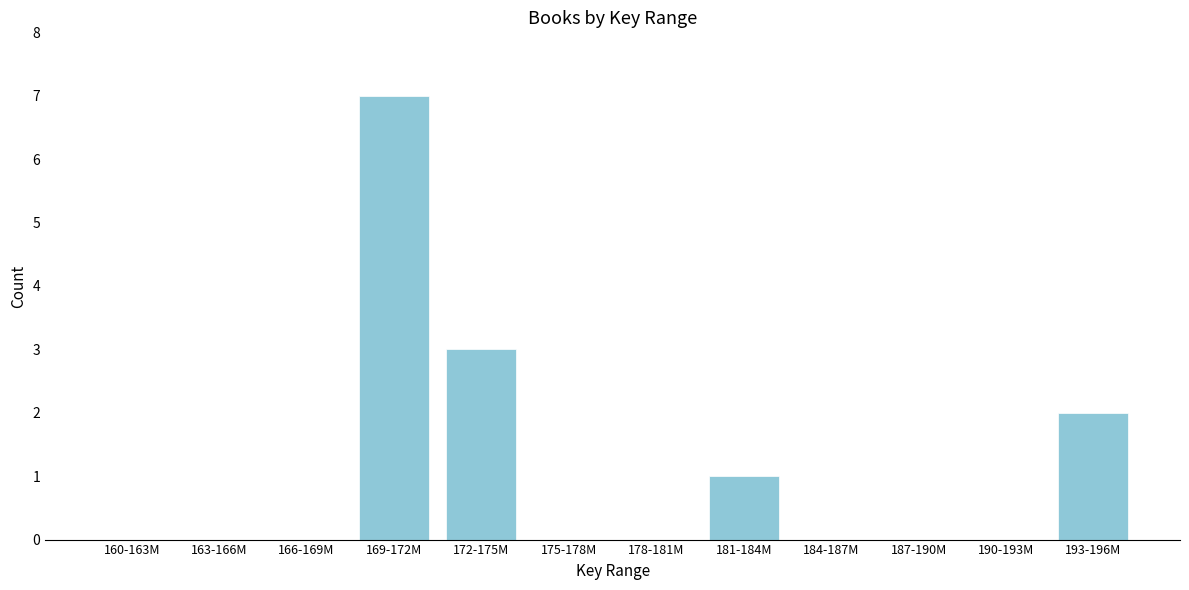

Reading left to right, transcribe all the data shown in this chart.

160-163M=0	163-166M=0	166-169M=0	169-172M=7	172-175M=3	175-178M=0	178-181M=0	181-184M=1	184-187M=0	187-190M=0	190-193M=0	193-196M=2